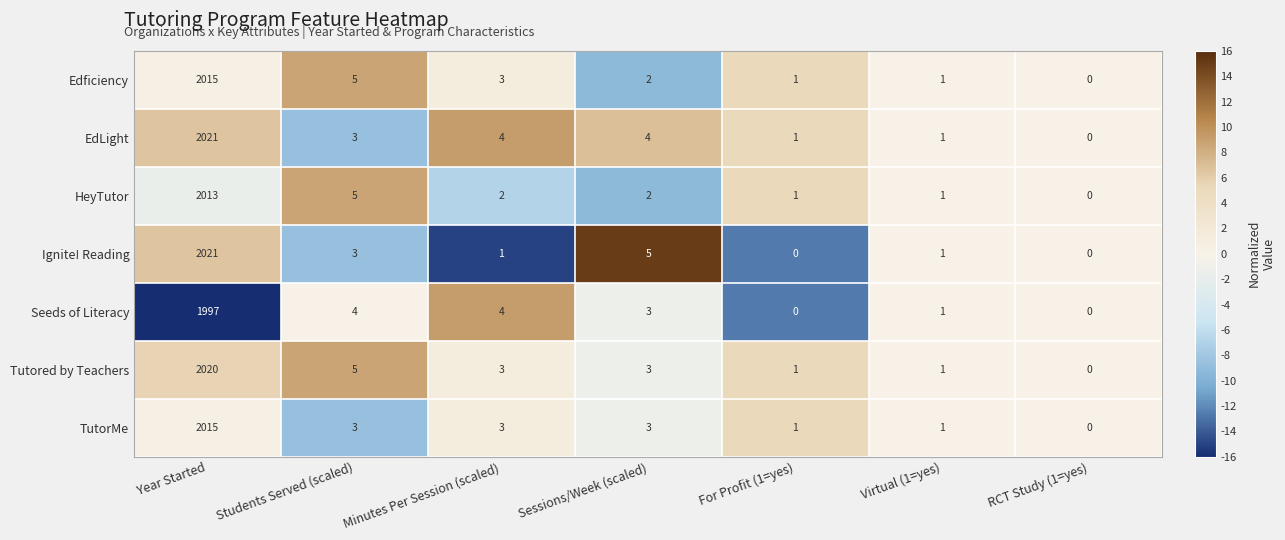

True or false: Tutored by Teachers has a value of 3 at Minutes Per Session (scaled).

True